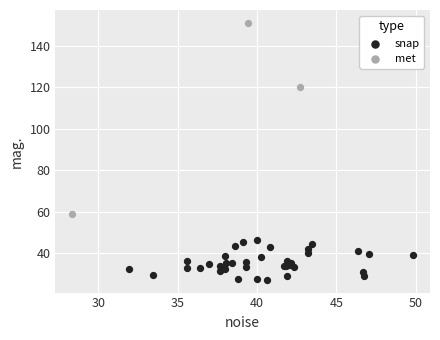

Which series has the largest Y range (max minus min)?

met